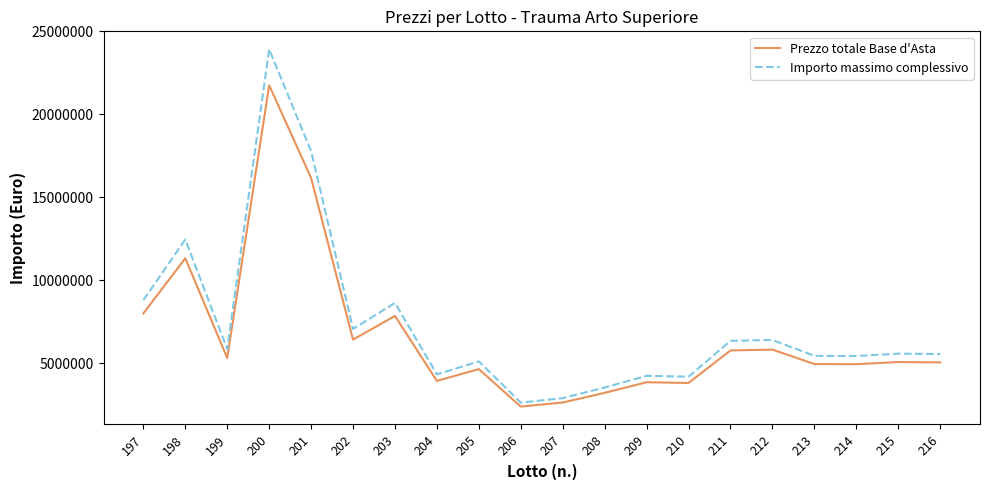

Rank the series by their maximum value, from lowest to highest.

Prezzo totale Base d'Asta, Importo massimo complessivo